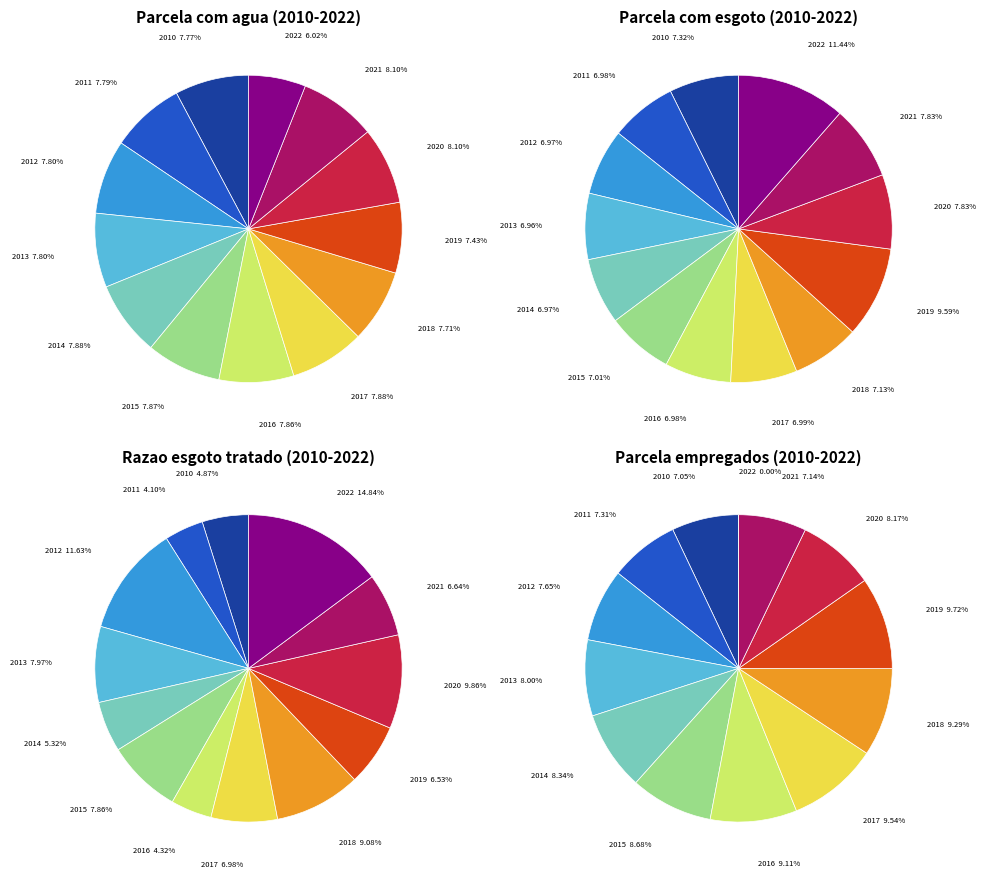

How many segments does this pie chart have?

13